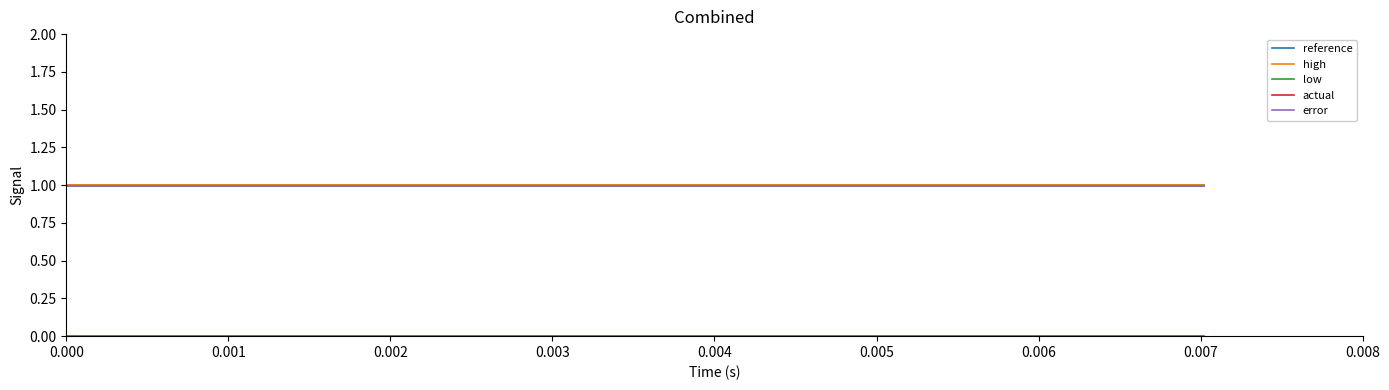

At how many categories does at least one series exceed 0?

40